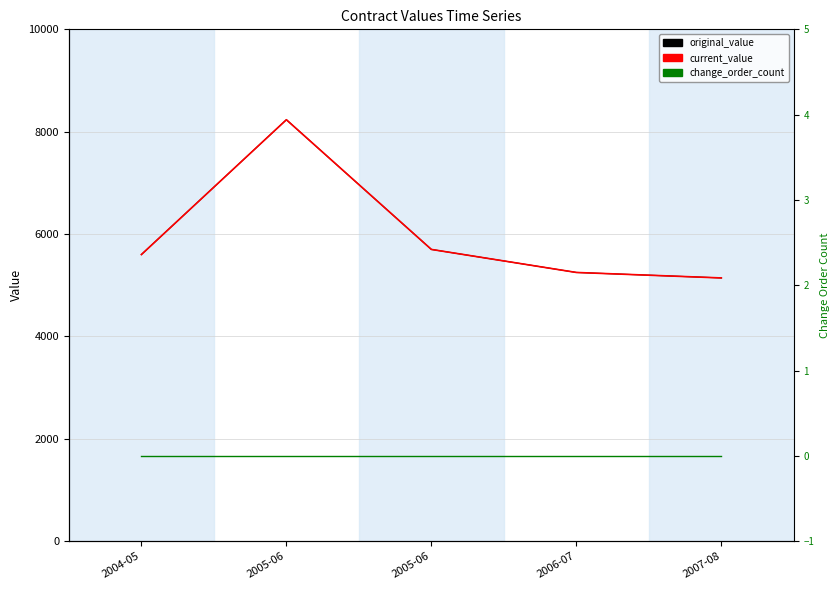

What are all the series names shown in the legend?

original_value, current_value, change_order_count